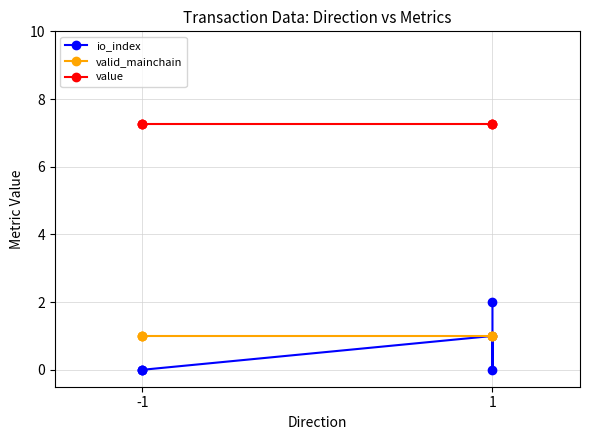

Is it true that io_index equals 0.0 at -1?

True